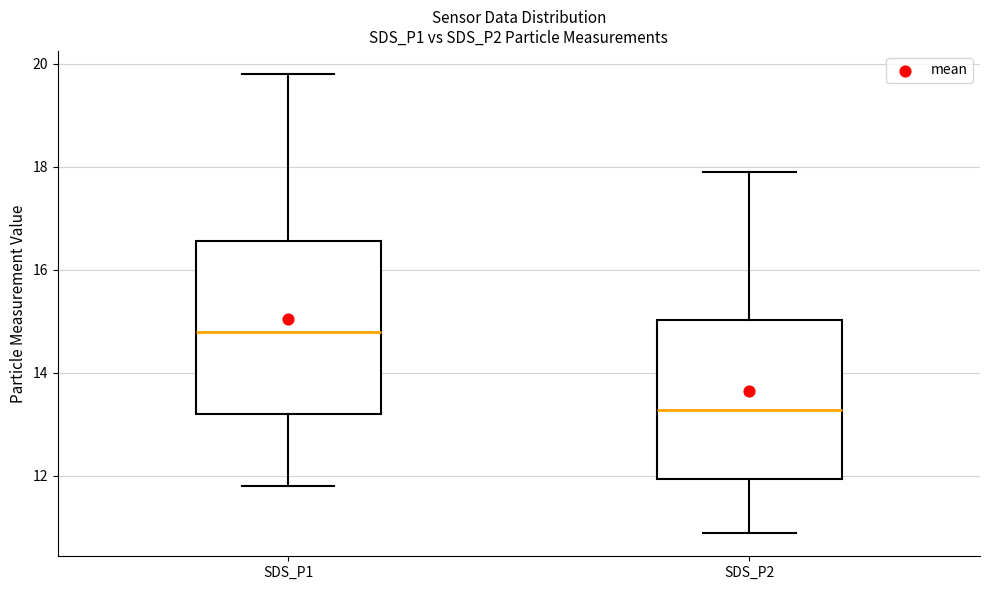

Reading left to right, transcribe this box plot: for each box, give where its median line is, the range the box spans, and where its two whiskers end, as read against the y-axis. The values are not printed on the chart, so give them approximately, as read against the axis.

SDS_P1: median 14.8, box 13.2 to 16.6, whiskers 11.8 to 19.8
SDS_P2: median 13.2, box 12.0 to 15.0, whiskers 10.8 to 18.0